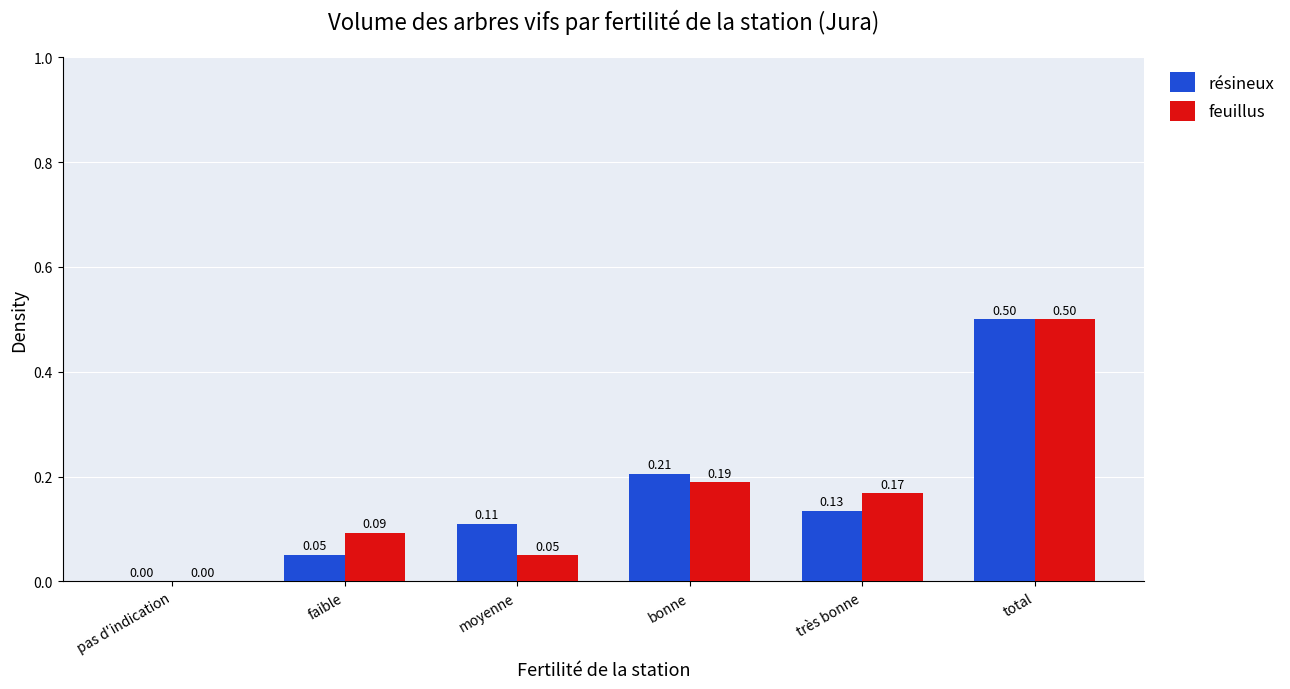

Which series changed the most between très bonne and total?

résineux